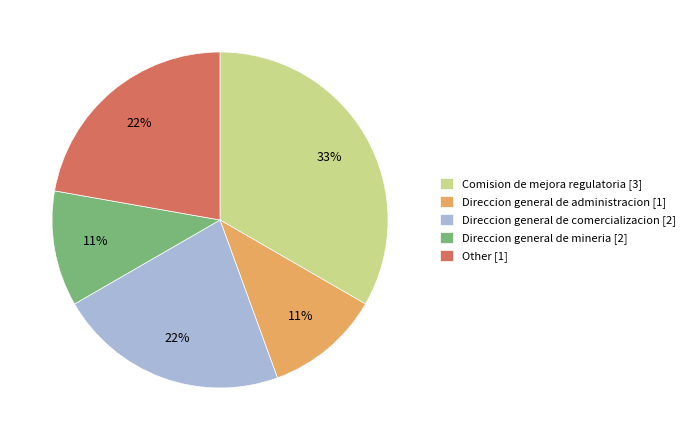

Count the number of slices in the pie.

5